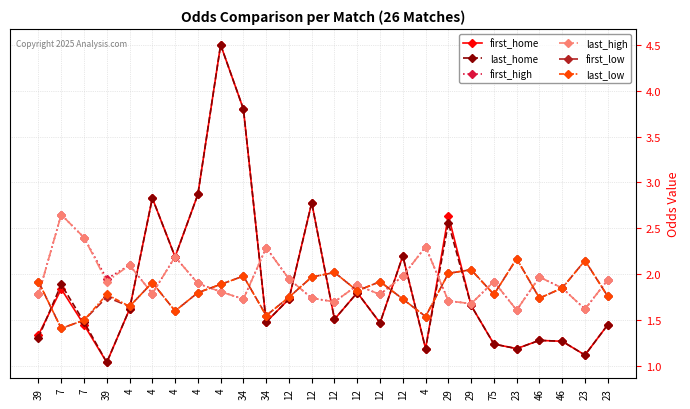

Is the value of first_home at 4 greater than the value of last_low at 12?

No